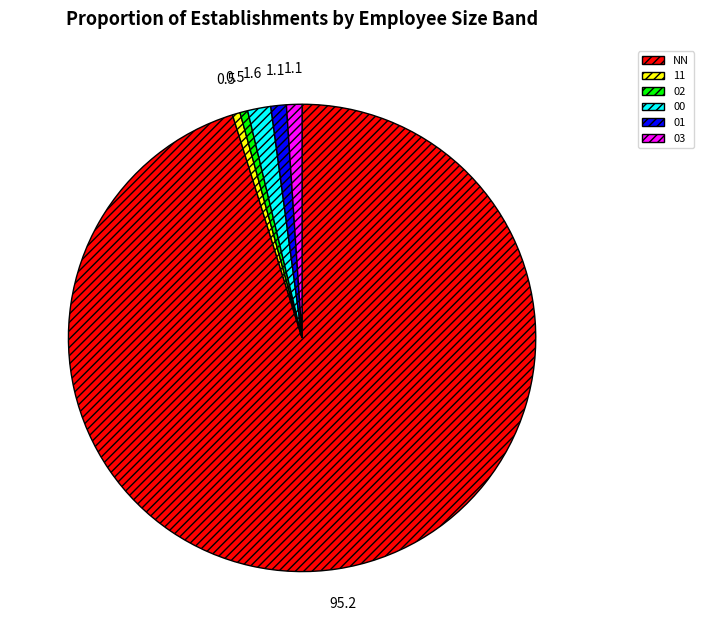

What is the majority slice?

NN